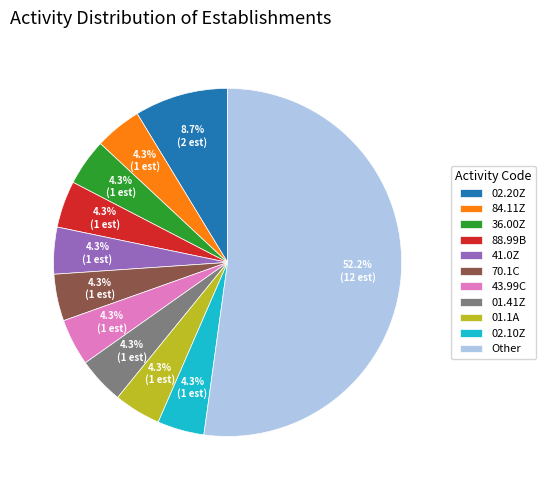

To the nearest percent, what is the average slice percentage?

9%